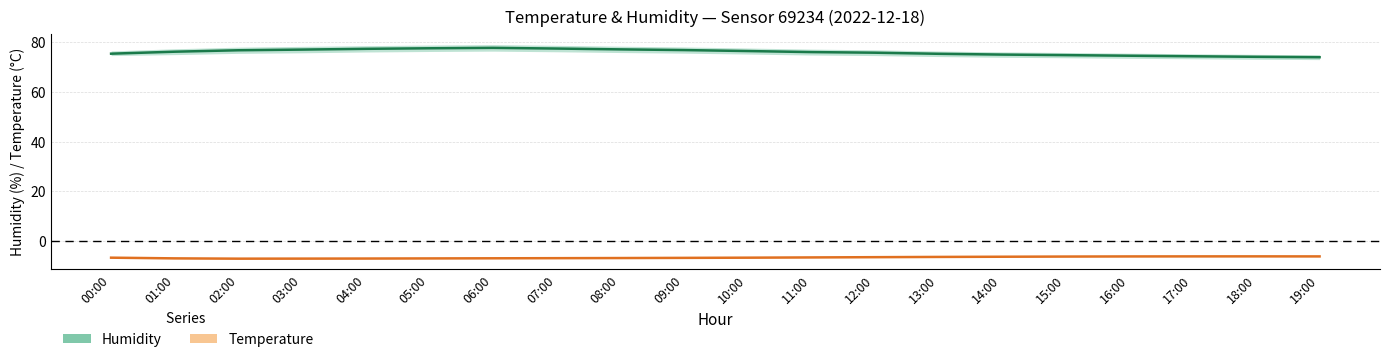

True or false: humidity has a value of 14.9 at 19:00.

False